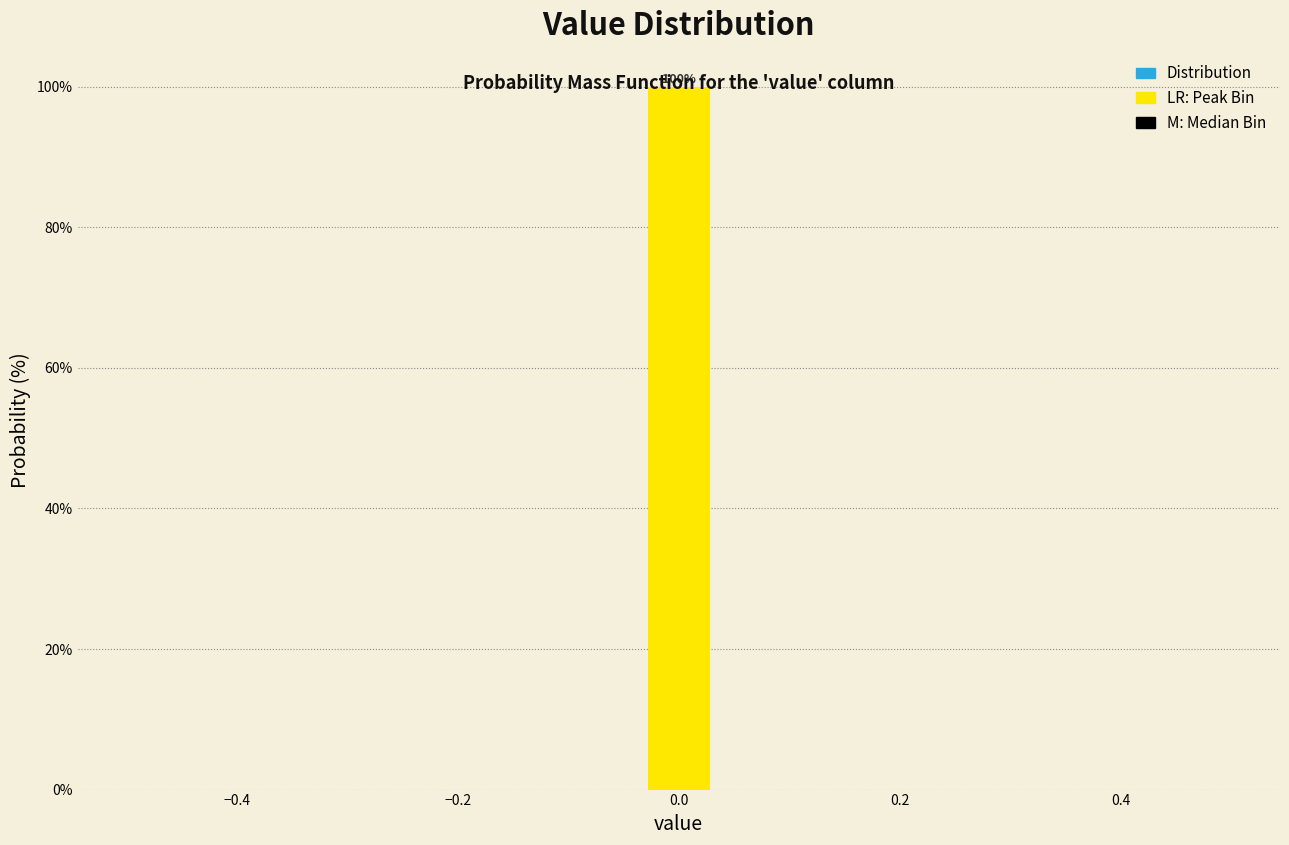

Read against the x-axis, roughly where is the centre of the tallest bar?

0.00